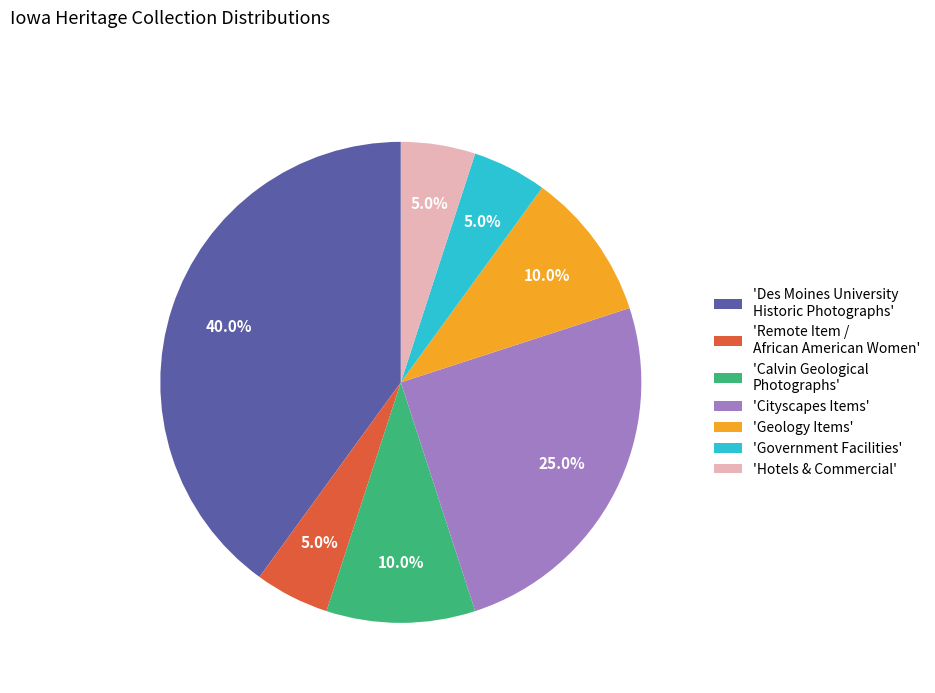

What is the total percentage of 'Hotels & Commercial' and 'Remote Item / African American Women'?

10.0%